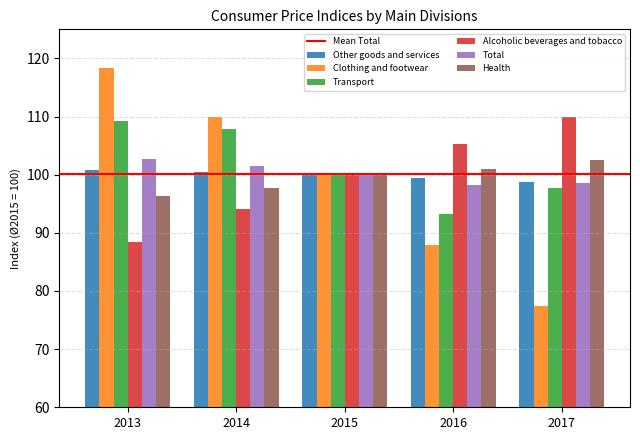

At how many categories does at least one series exceed 93?

5